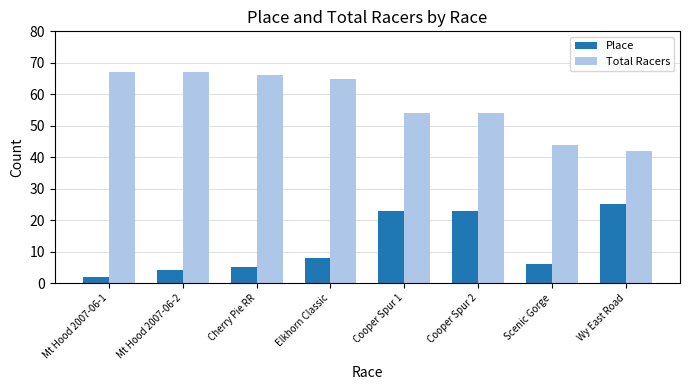

Which category has the lowest value across all series?

Mt Hood 2007-06-1